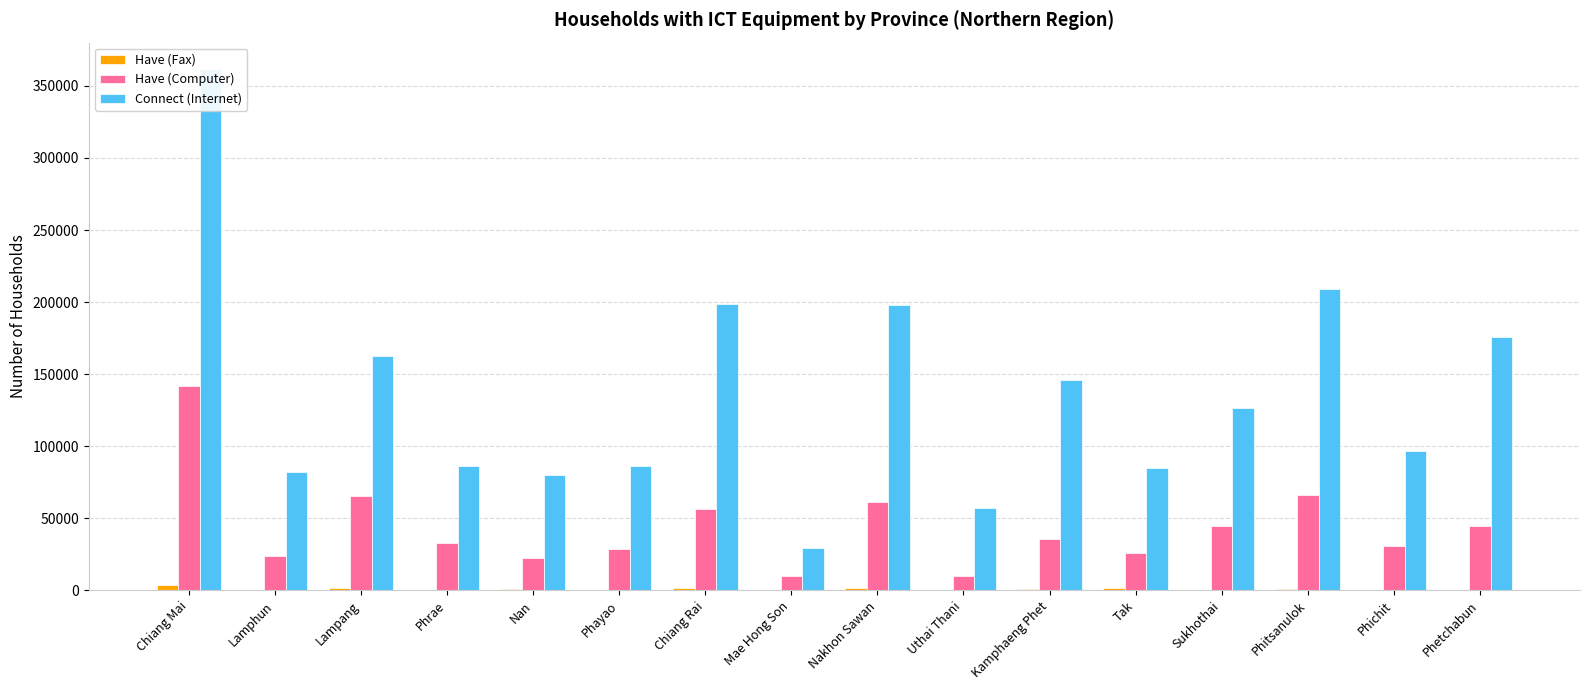

Which category has the lowest value across all series?

Uthai Thani